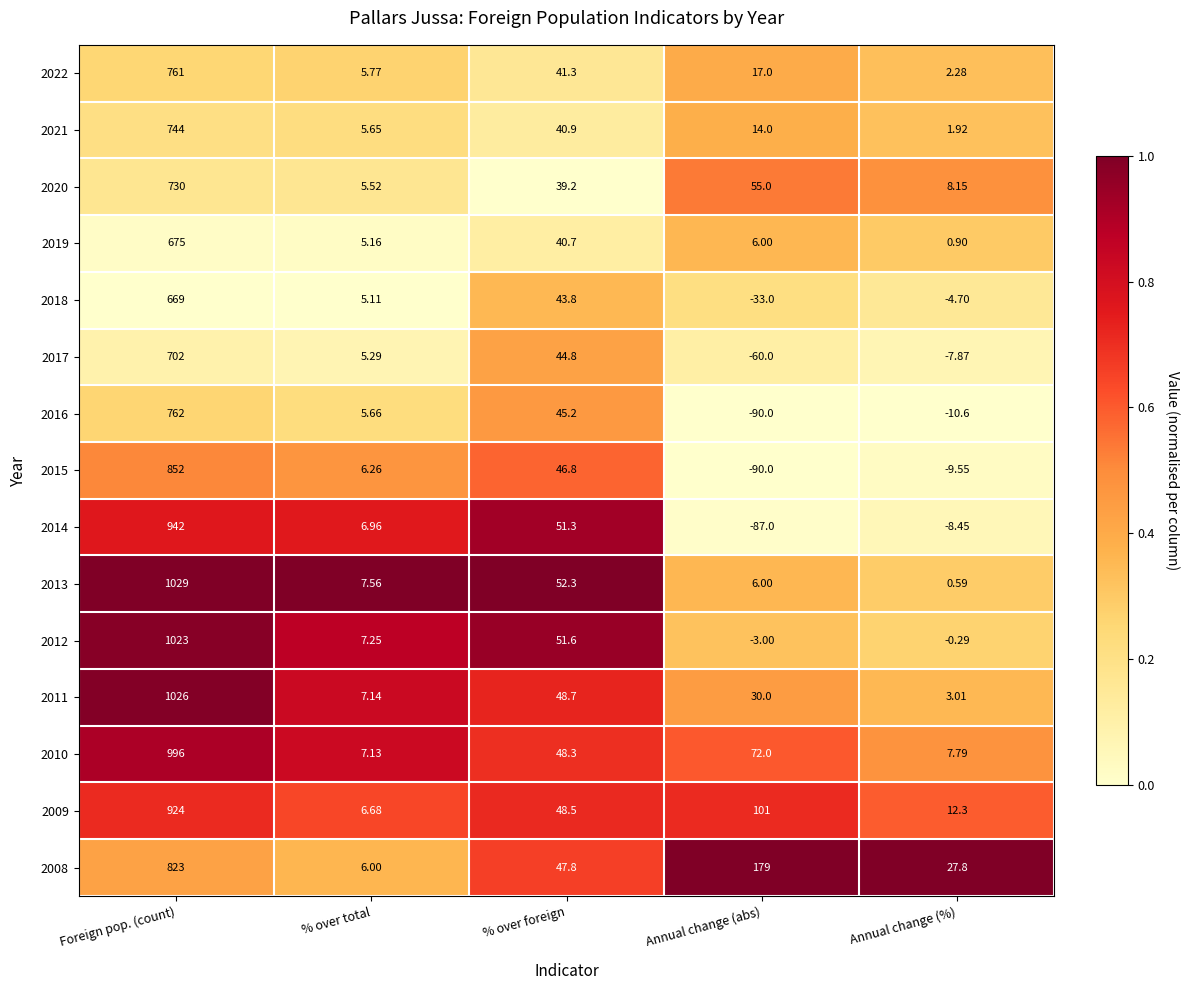

At how many categories does at least one series exceed 0?

5